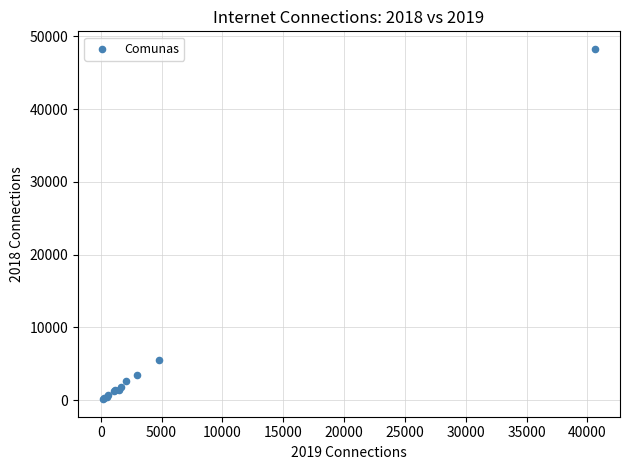

What Y value in the scatter plot is closest to 24209?

5460